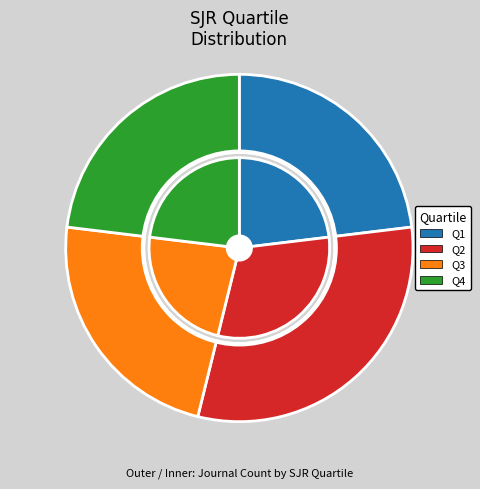

What percentage do Q4 and Q2 together represent?

53.8%